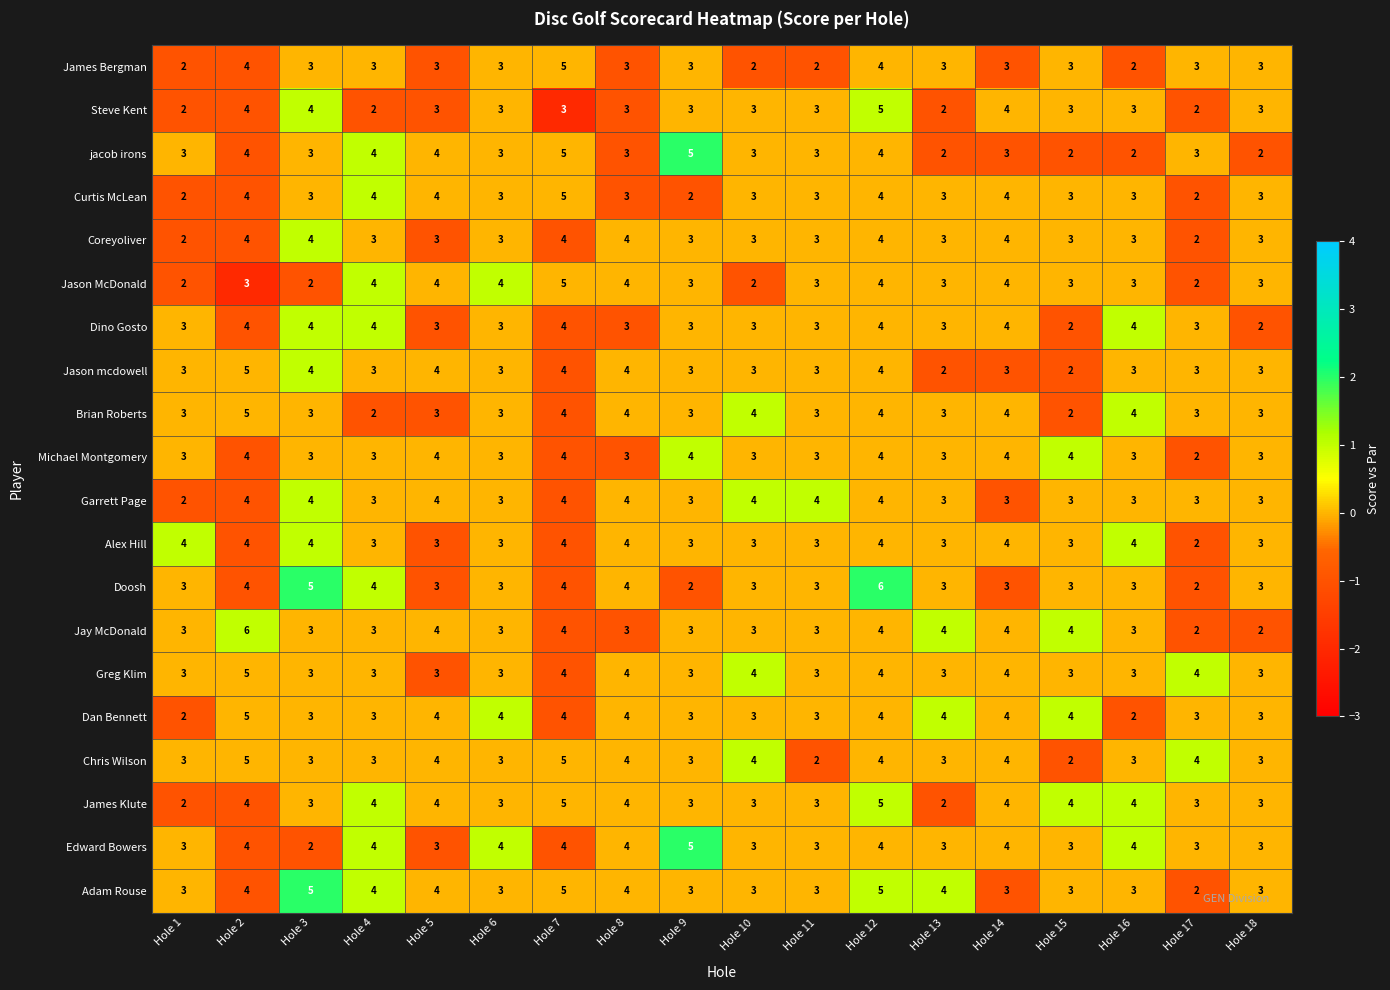

Count the Garrett Page values in the range 3 to 4.

17